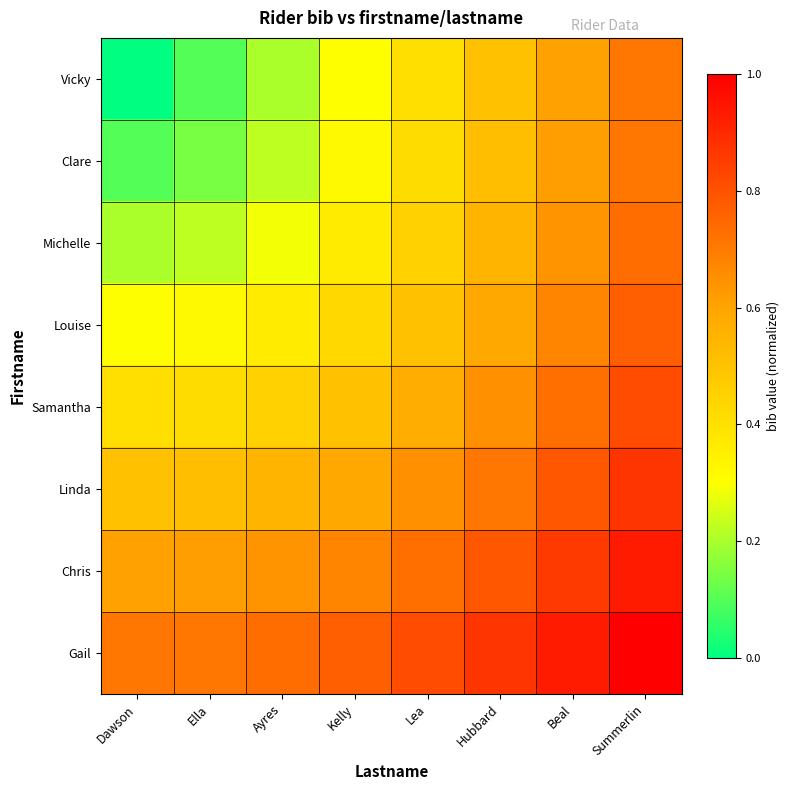

Which series changed the most between Ella and Summerlin?

Vicky